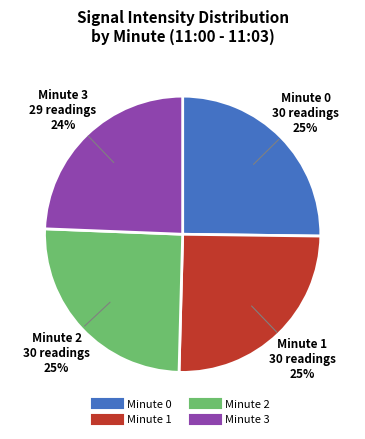

Which slice is the smallest?

Minute 3